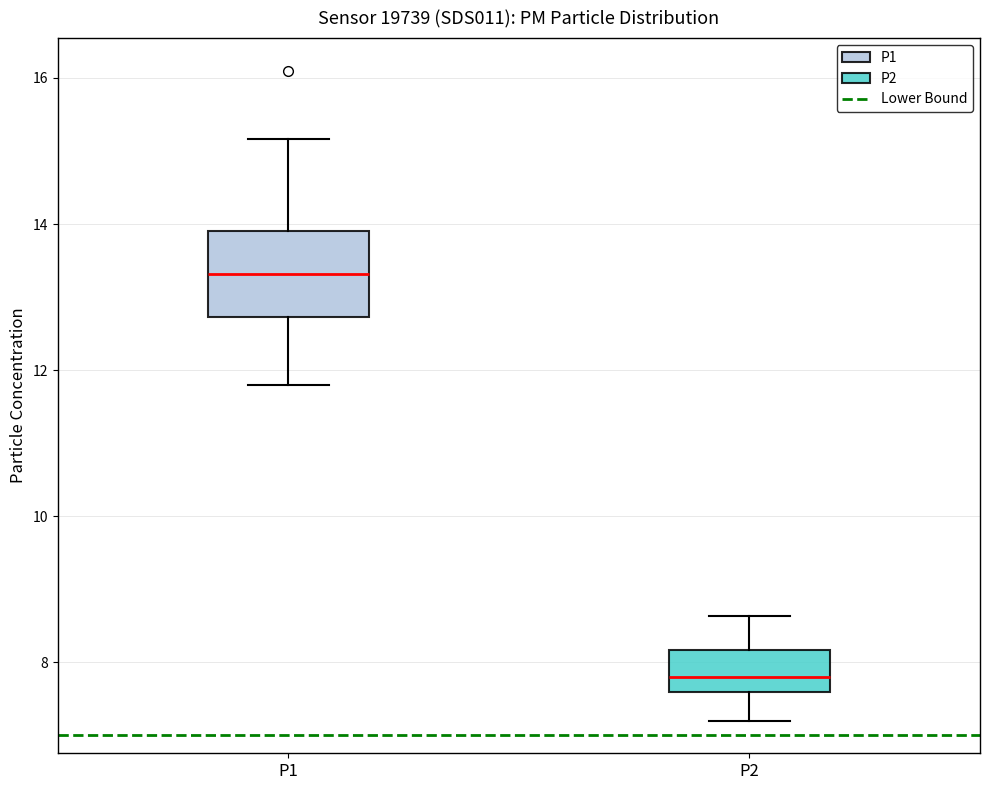

Reading left to right, transcribe this box plot: for each box, give where its median line is, the range the box spans, and where its two whiskers end, as read against the y-axis. The values are not printed on the chart, so give them approximately, as read against the axis.

P1: median 13.4, box 12.8 to 14.0, whiskers 11.8 to 15.2
P2: median 7.8, box 7.6 to 8.2, whiskers 7.2 to 8.6